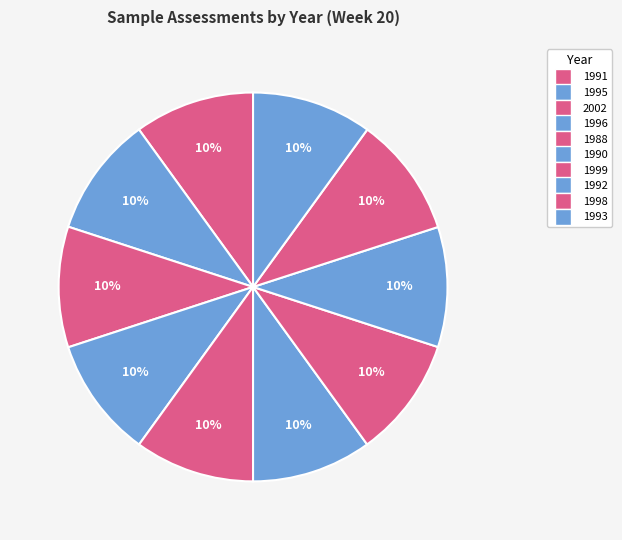

True or false: 1992 accounts for 10% of the total.

True